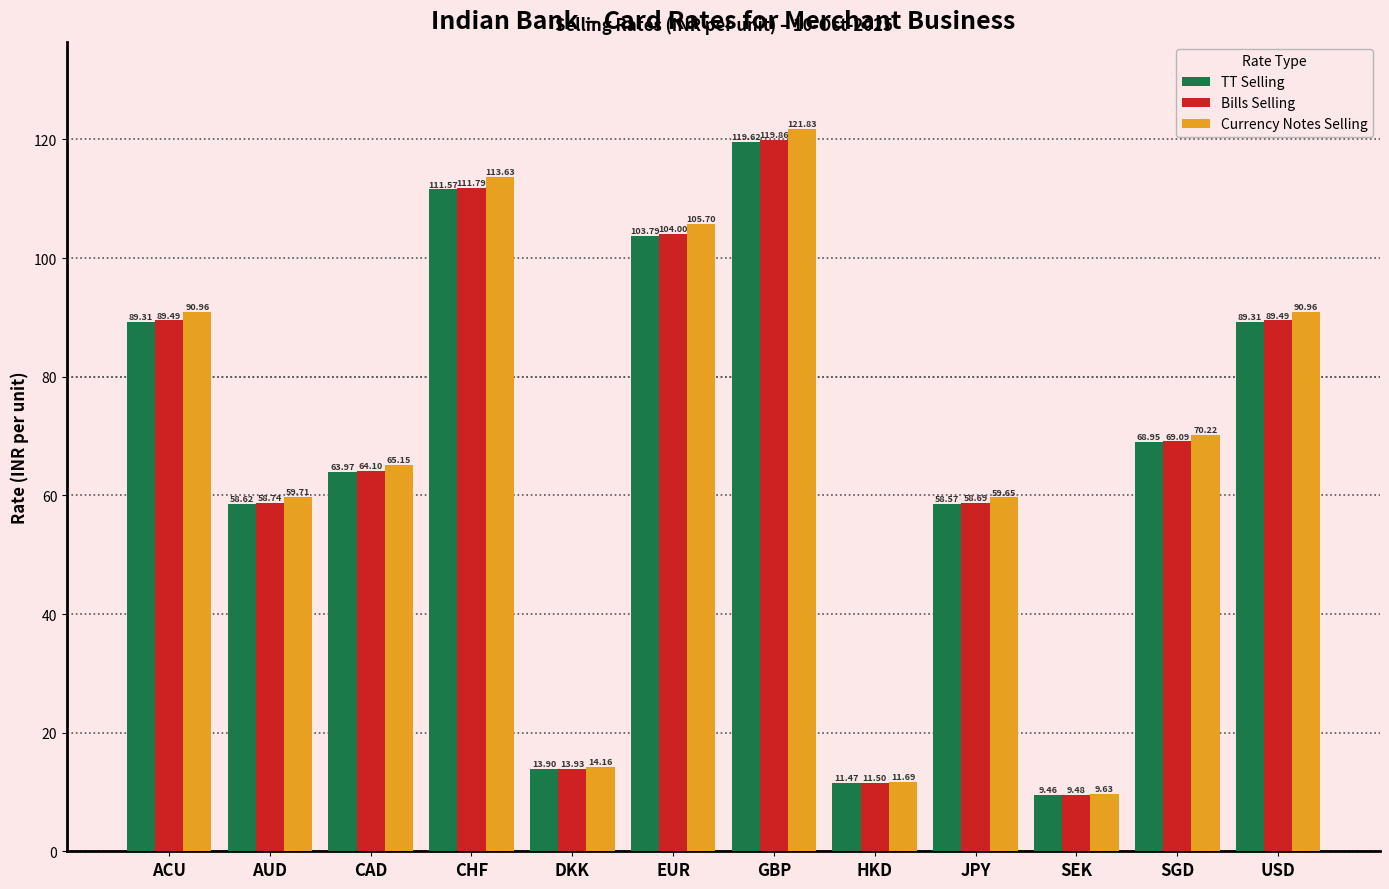

Where does the Currency Notes Selling series first go above 70?

ACU